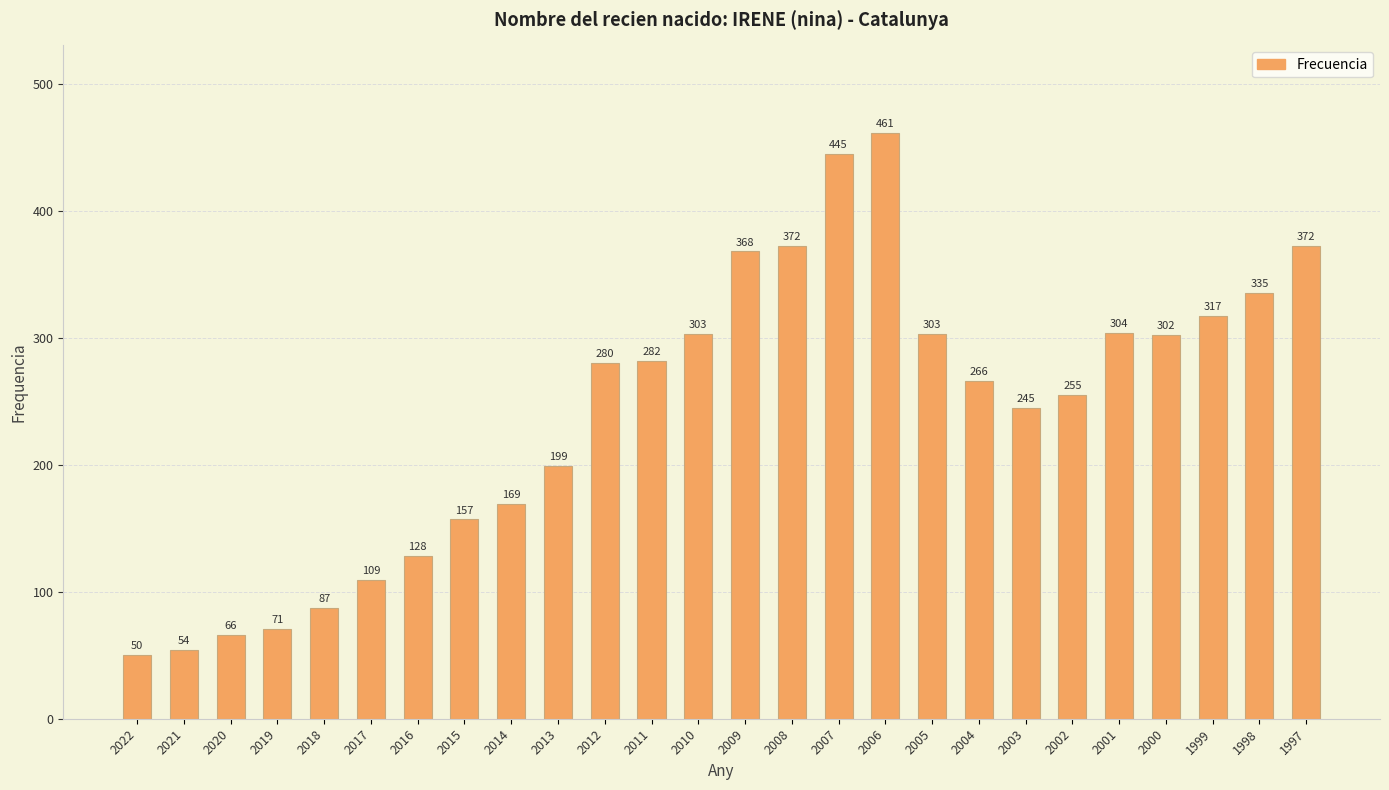

Approximately how many times larger is the value at 2018 compared to 1999?

0.3